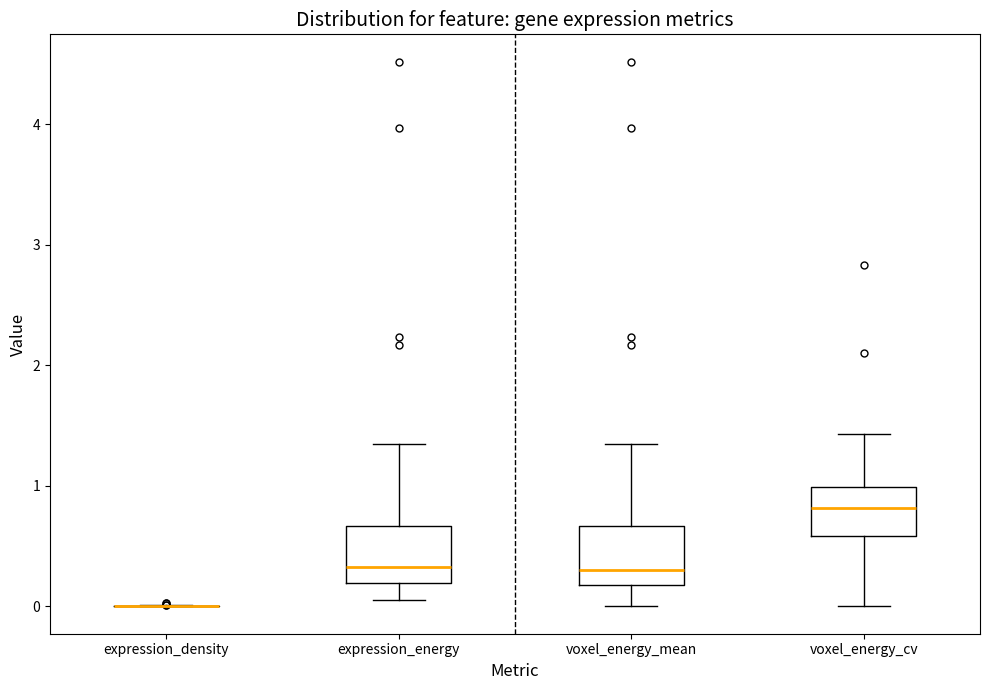

Reading left to right, transcribe this box plot: for each box, give where its median line is, the range the box spans, and where its two whiskers end, as read against the y-axis. The values are not printed on the chart, so give them approximately, as read against the axis.

expression_density: box collapsed to a line at 0.0, whiskers 0.0 to 0.0
expression_energy: median 0.3, box 0.2 to 0.7, whiskers 0.1 to 1.3
voxel_energy_mean: median 0.3, box 0.2 to 0.7, whiskers 0.0 to 1.3
voxel_energy_cv: median 0.8, box 0.6 to 1.0, whiskers 0.0 to 1.4